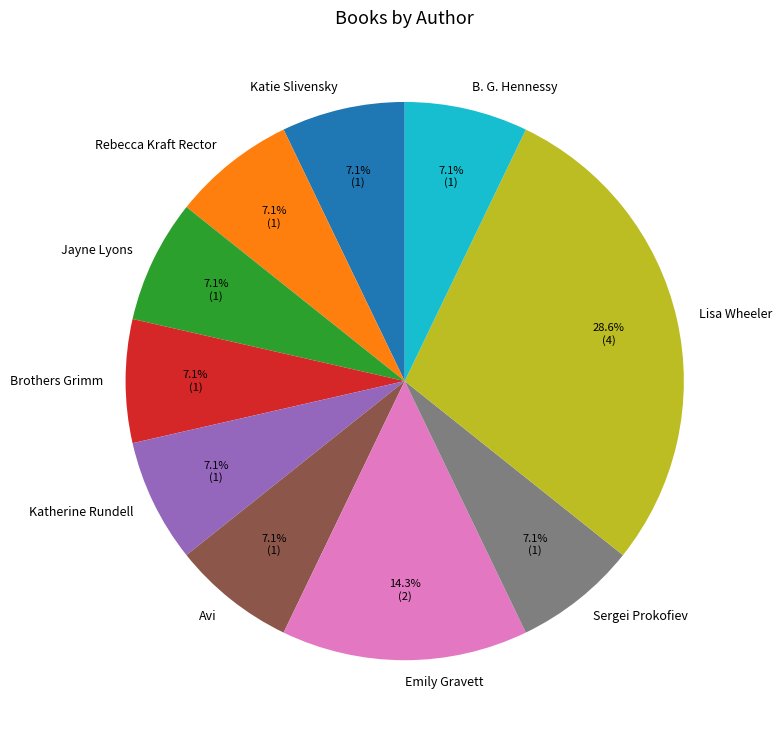

Which has a higher value, Lisa Wheeler or Emily Gravett?

Lisa Wheeler